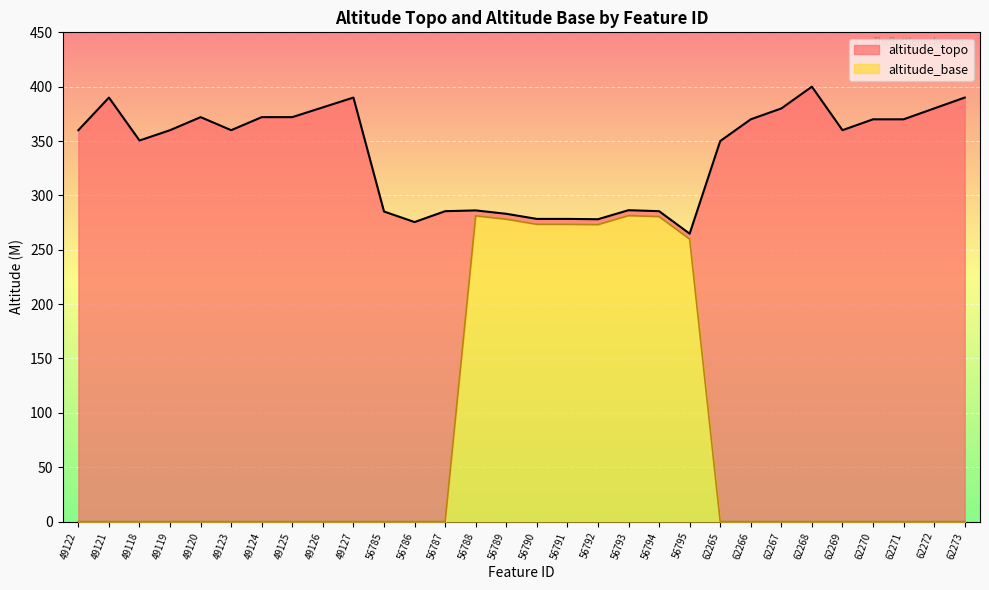

Which category has the highest value across all series?

62268